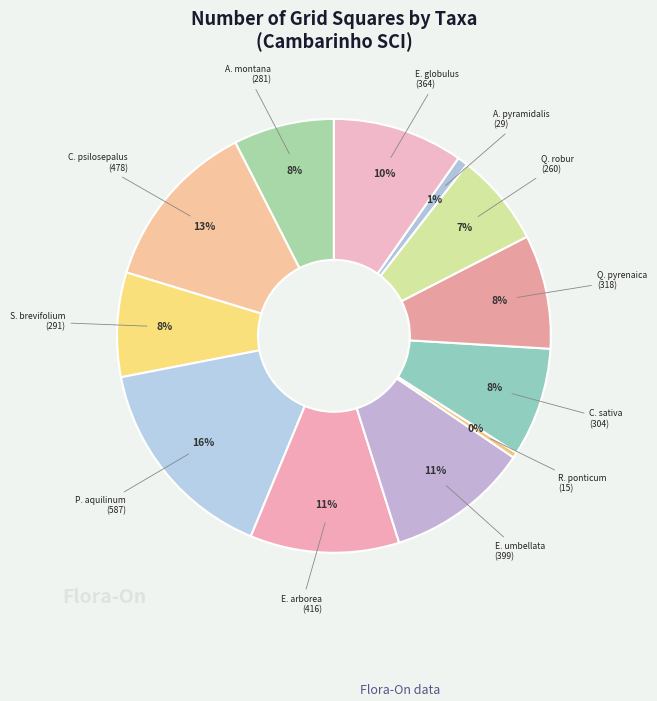

How many segments does this pie chart have?

12